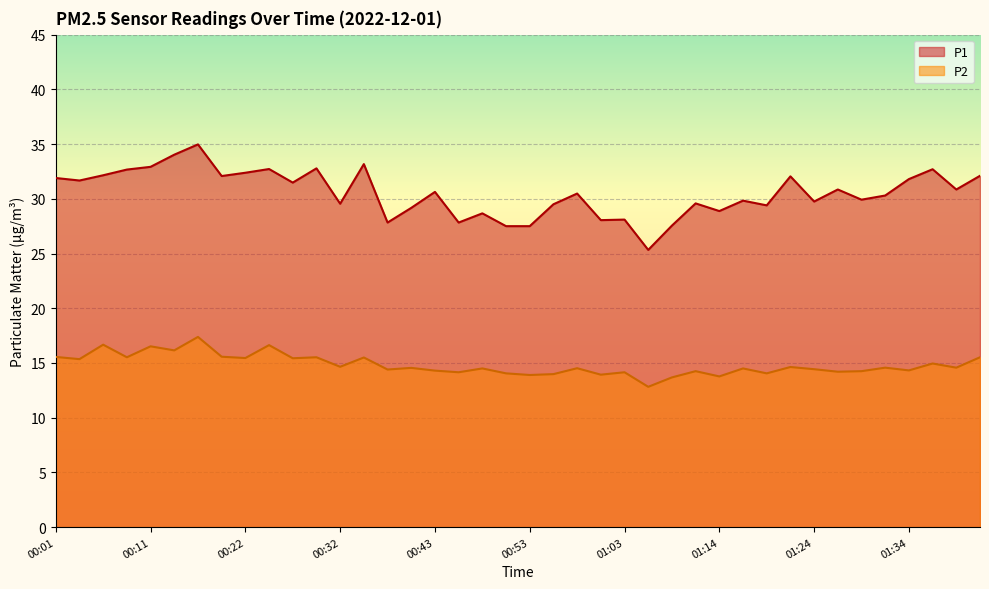

What is the difference between the maximum and second lowest values in the P1 series?

7.5